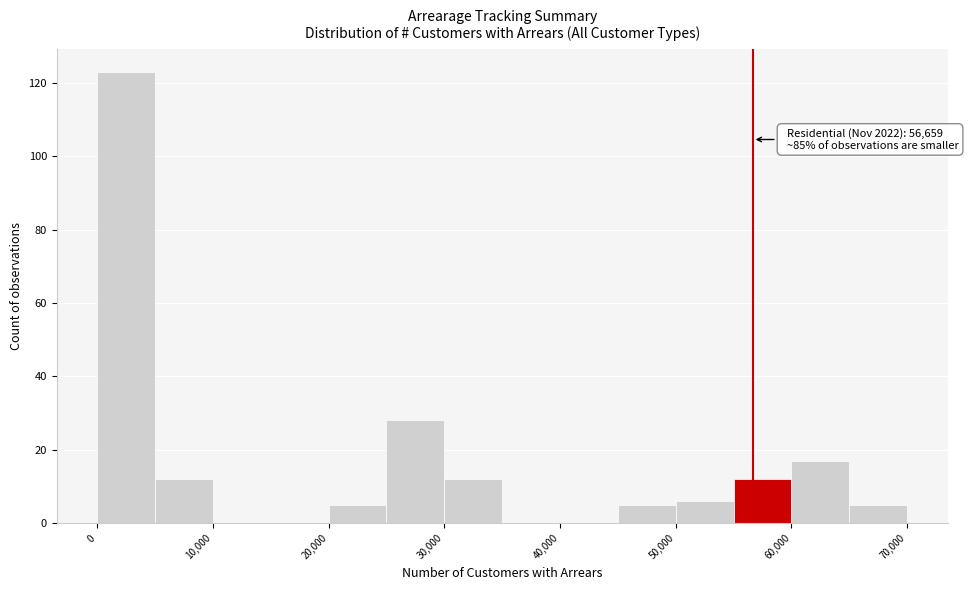

Over which range of the x-axis is the bar tallest?

0 to 5000